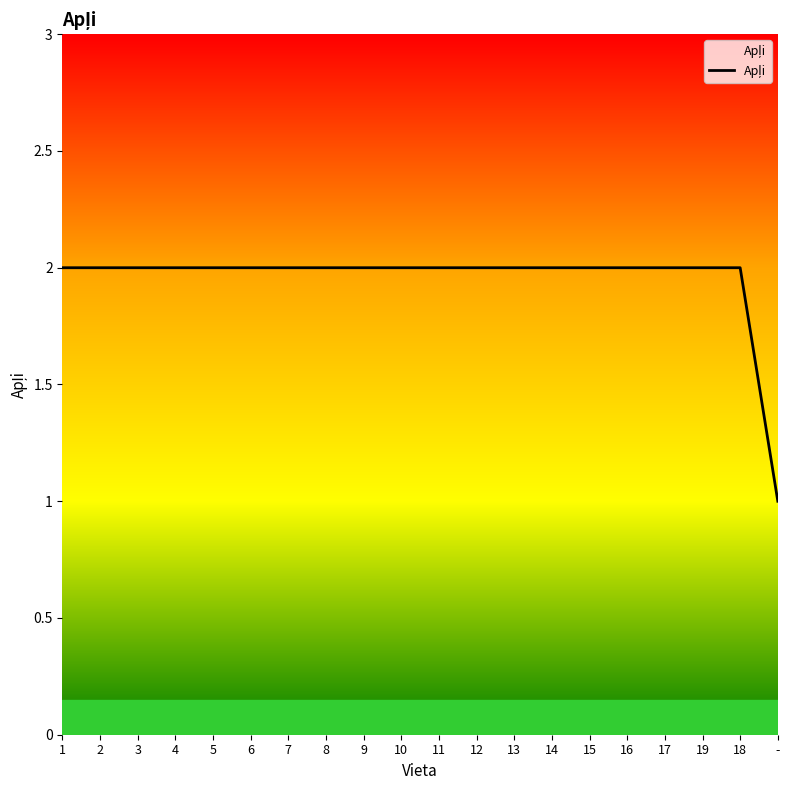

Approximately how many times larger is the value at 5 compared to 15?

1.0